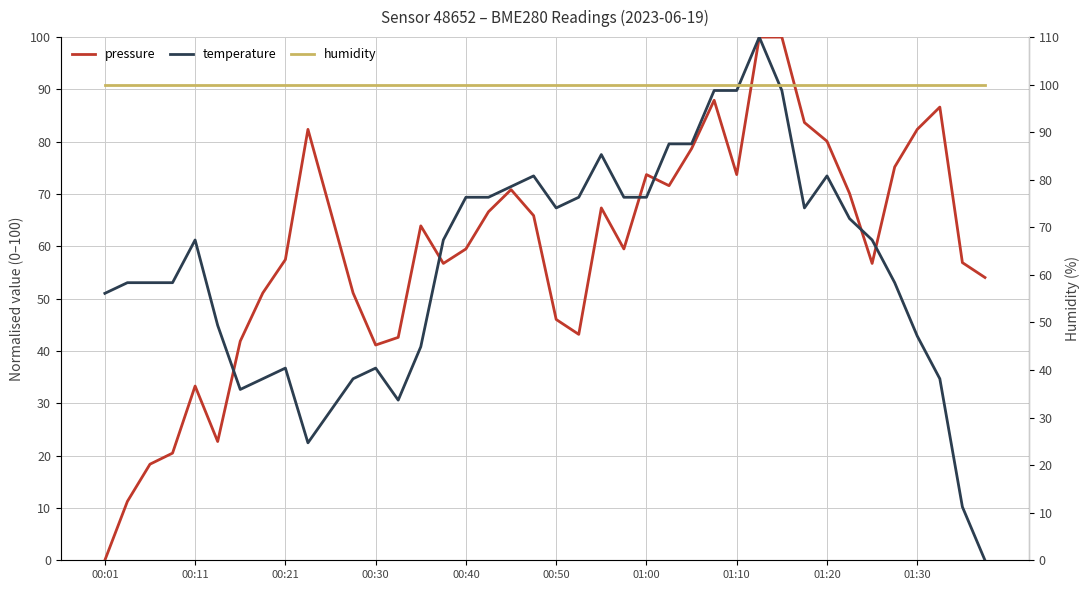

Which series changed the most between 22 and 31?

pressure